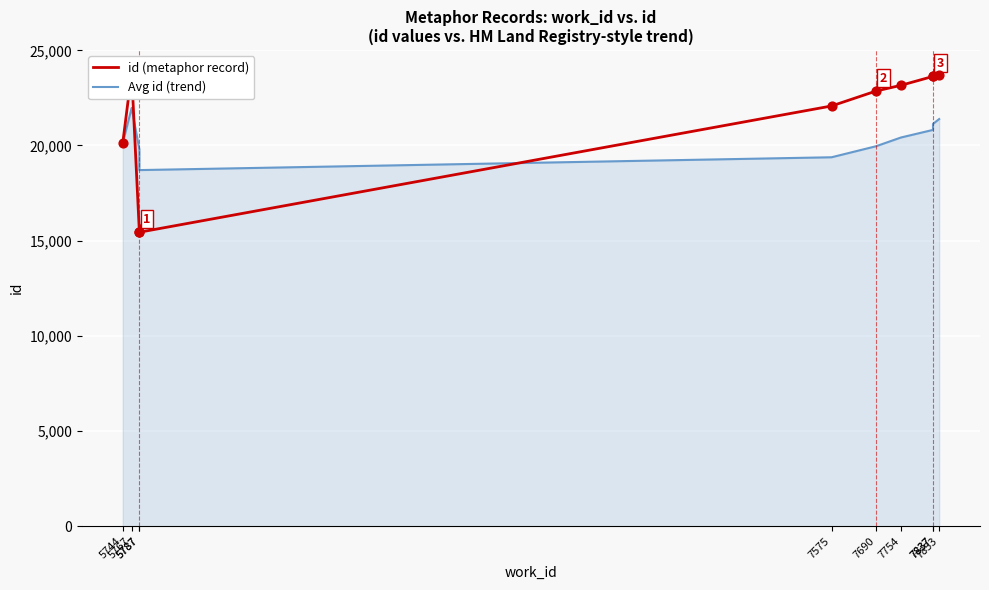

What is the total value across all series at 5787?

35235.7